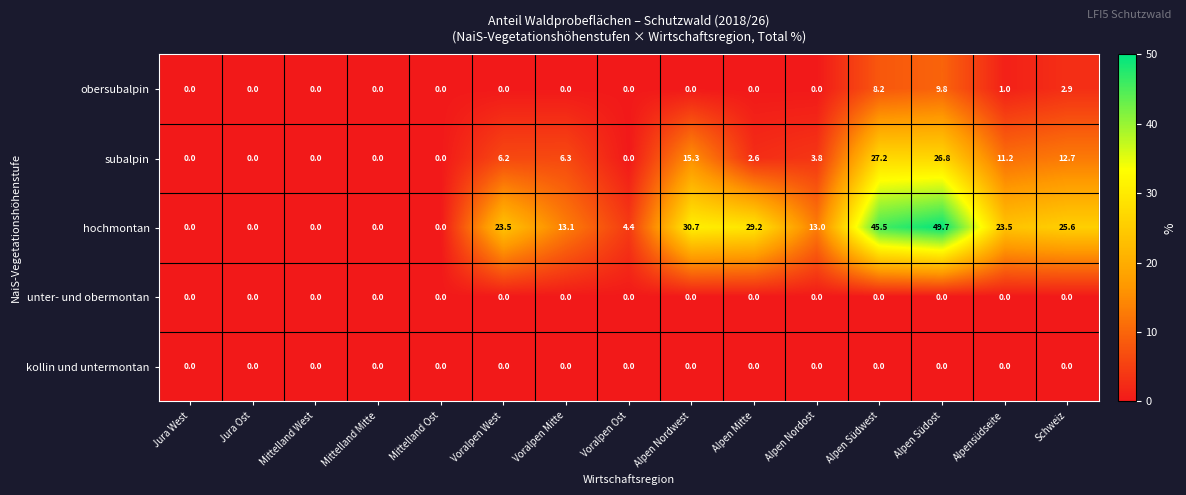

True or false: subalpin has a value of 8.2 at Jura West.

False